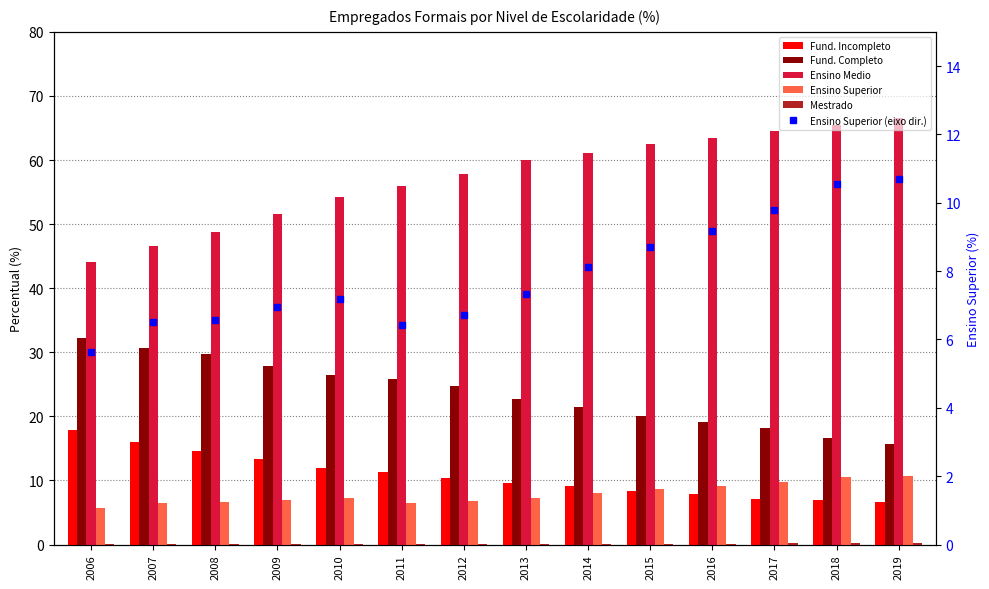

Rank the categories by Fund. Completo value from lowest to highest.

2019, 2018, 2017, 2016, 2015, 2014, 2013, 2012, 2011, 2010, 2009, 2008, 2007, 2006